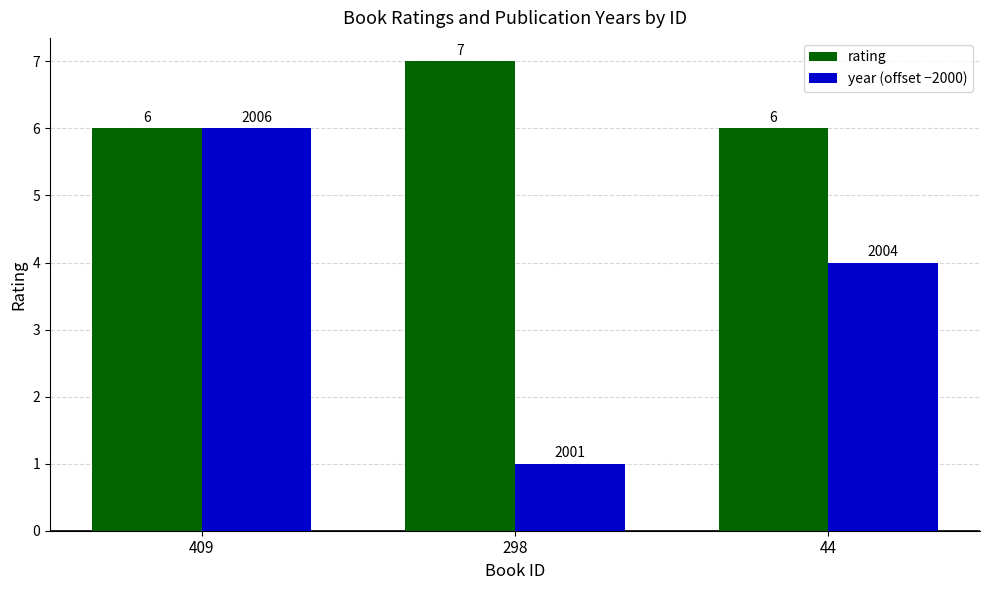

Are the bars grouped side by side (vs. stacked)?

Yes